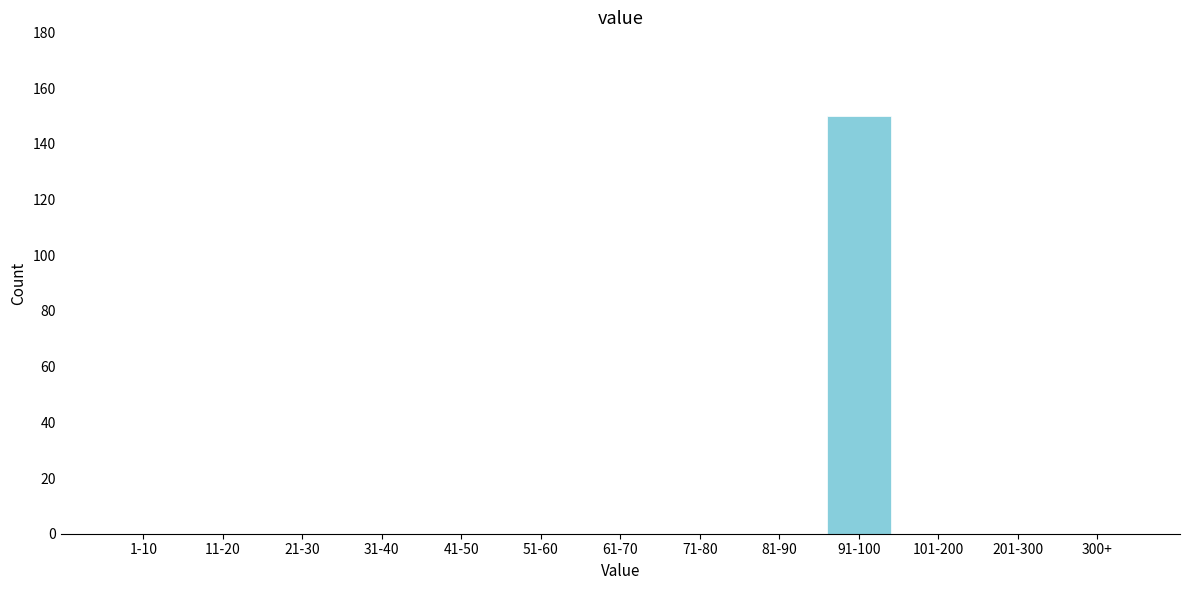

Reading left to right, extract all data points from this chart.

1-10=0	11-20=0	21-30=0	31-40=0	41-50=0	51-60=0	61-70=0	71-80=0	81-90=0	91-100=150	101-200=0	201-300=0	300+=0